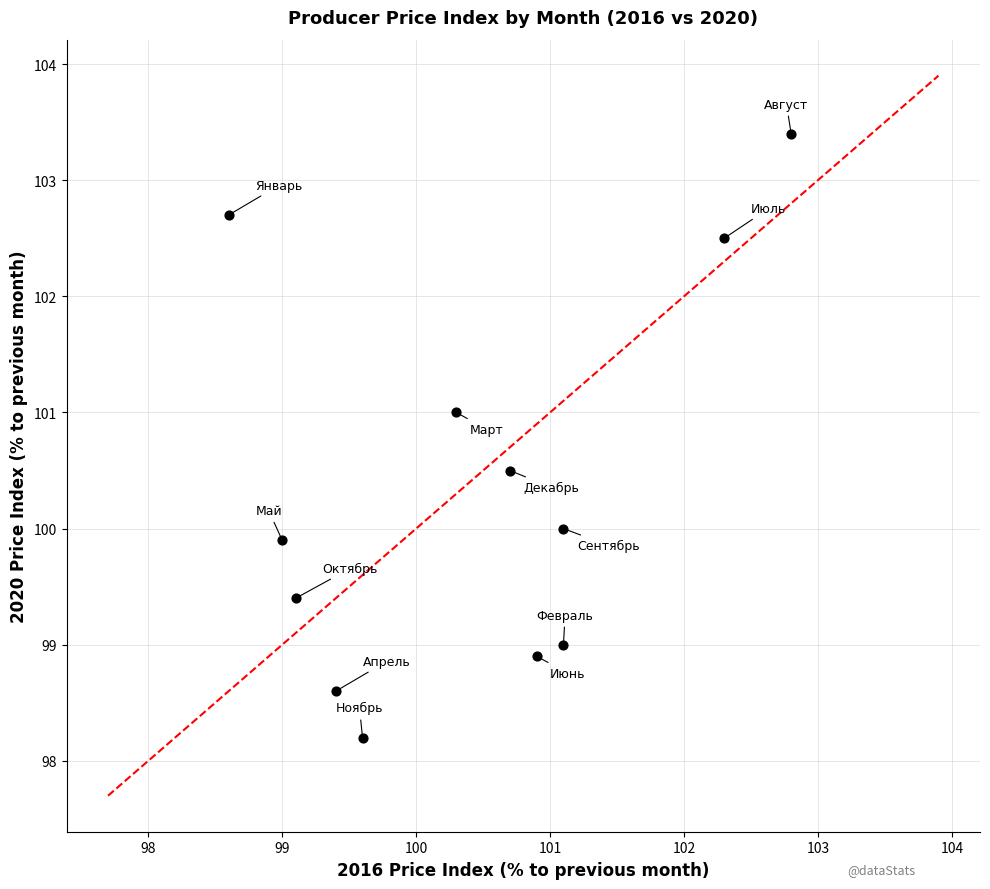

What is the range of X values (max minus min)?

4.2